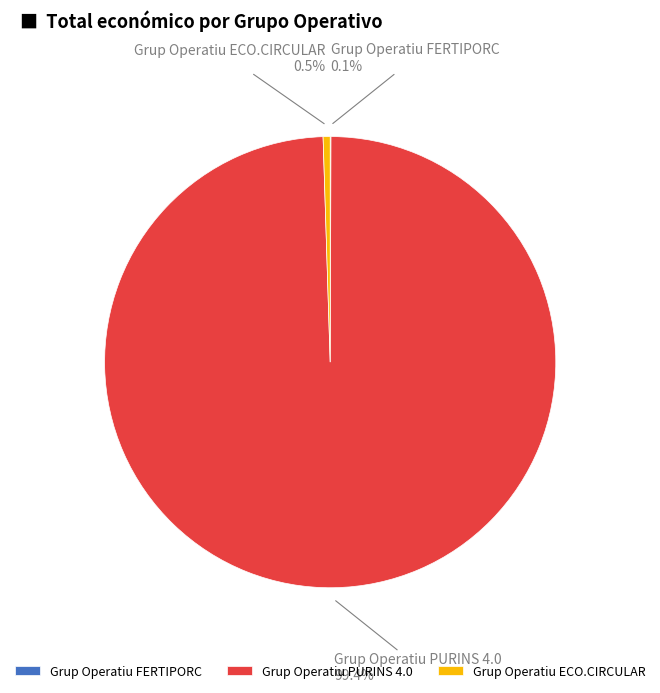

Which has a higher value, Grup Operatiu PURINS 4.0 or Grup Operatiu ECO.CIRCULAR?

Grup Operatiu PURINS 4.0